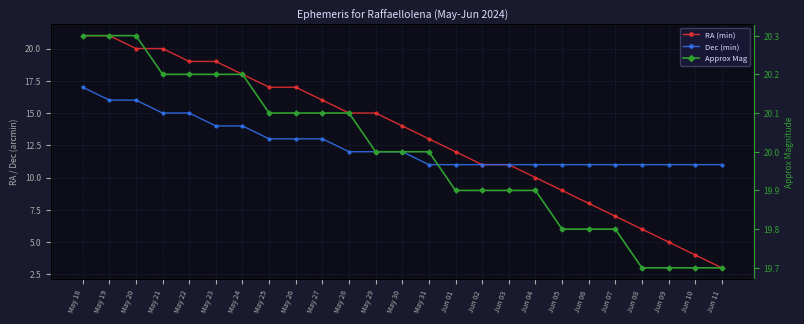

True or false: RA (min) has more than 1 points higher than both neighbors.

False